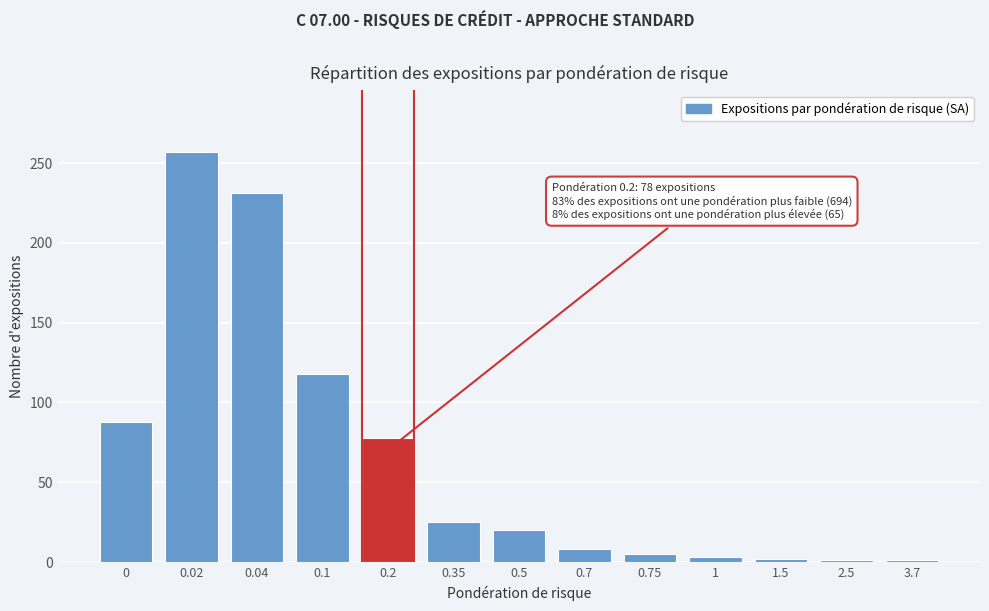

What is the average value?

64